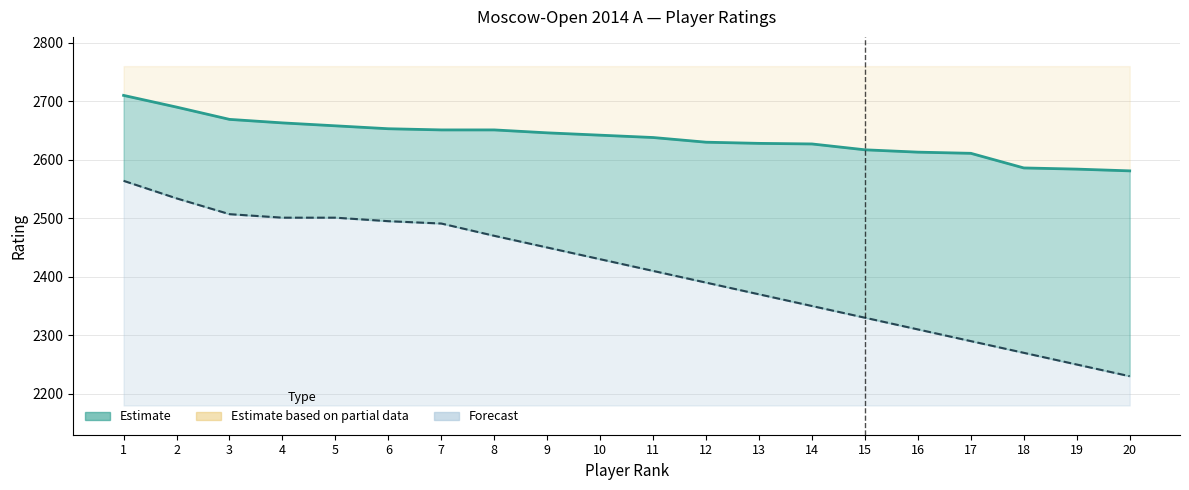

The value of IM ratings at 1 is 3567. True or false?

False